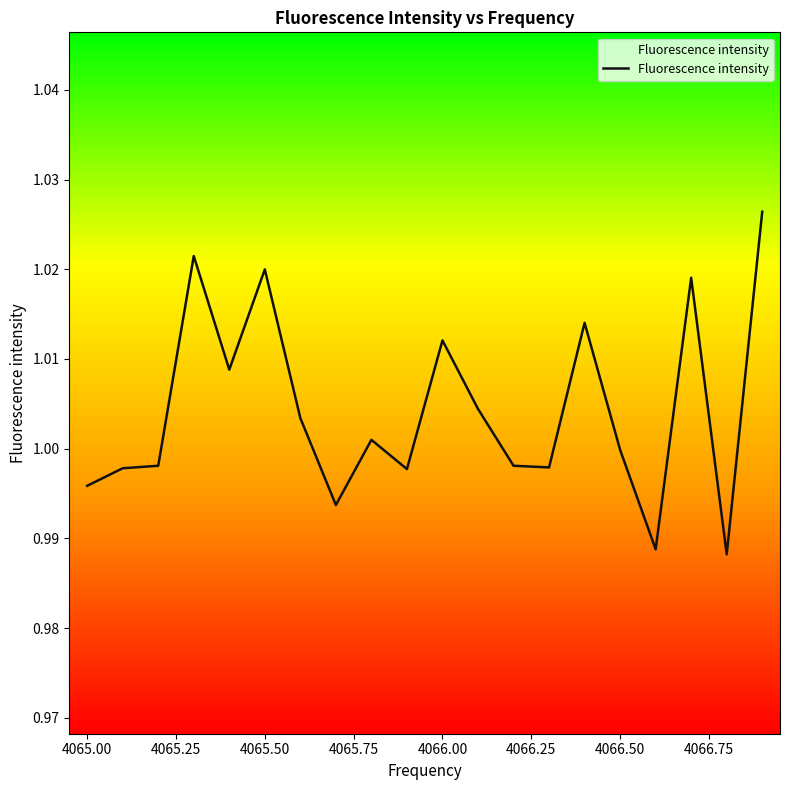

Does the chart have visible grid lines?

No